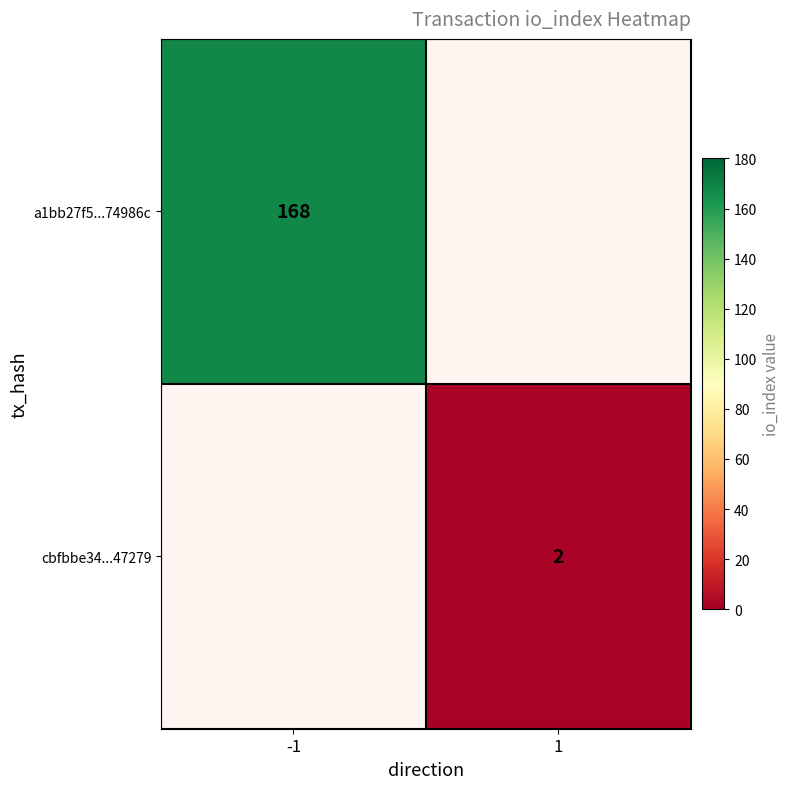

Is the value of cbfbbe34...47279 at 1 greater than the value of a1bb27f5...74986c at -1?

No